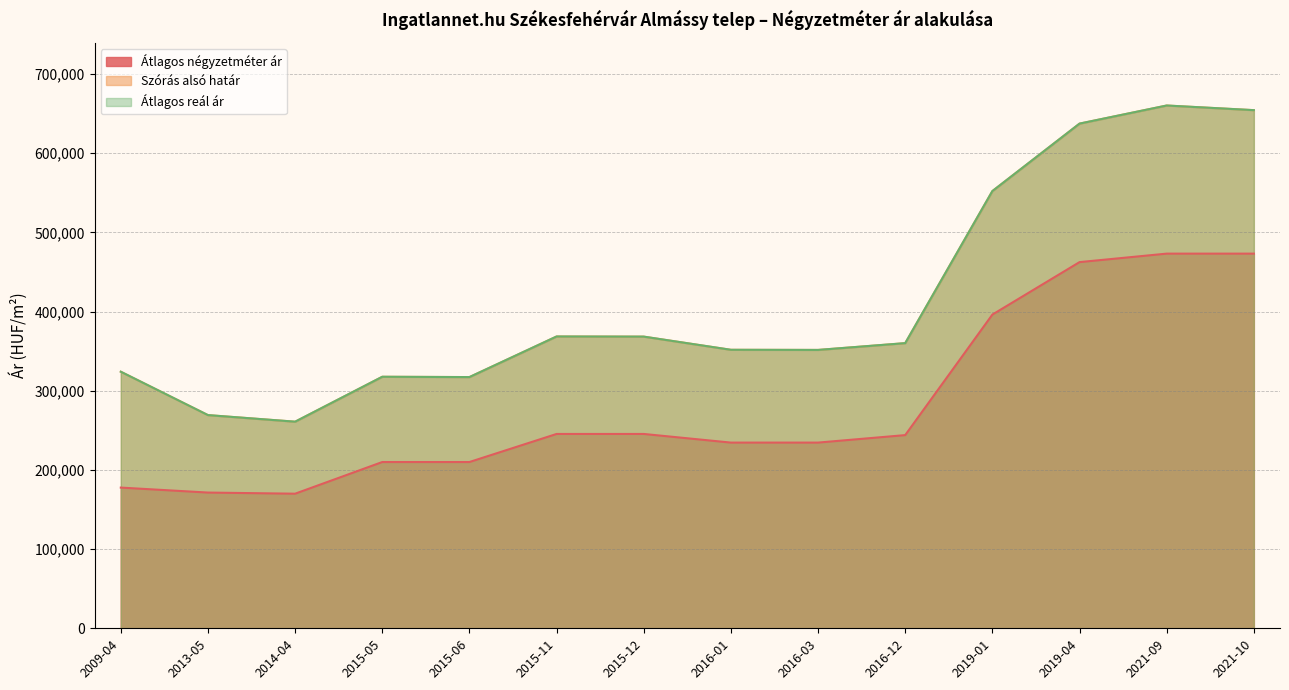

At which category does Átlagos négyzetméter ár reach its first local valley?

2014-04